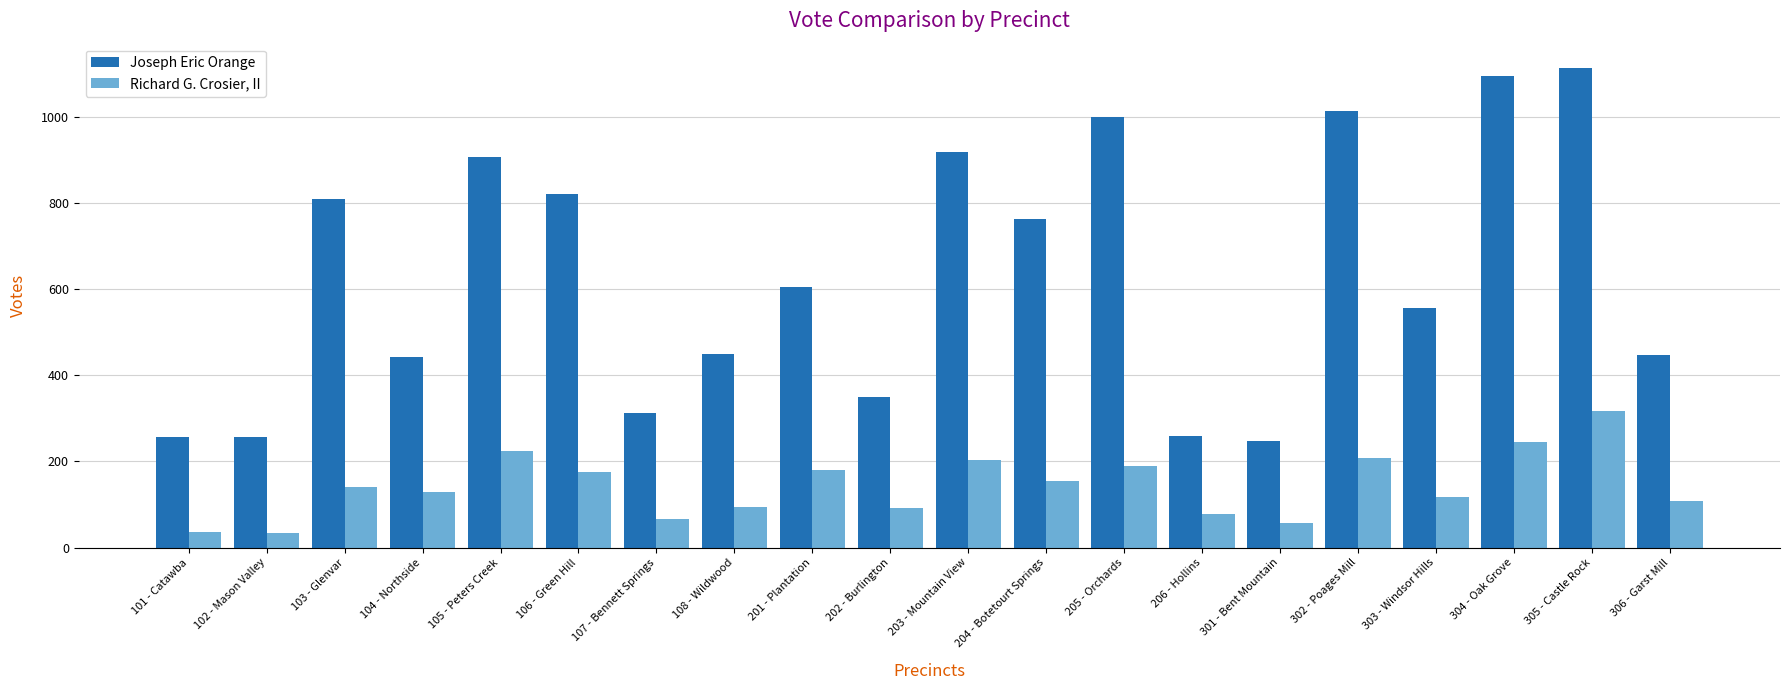

What is the label of the 14th bar from the left?

206 - Hollins